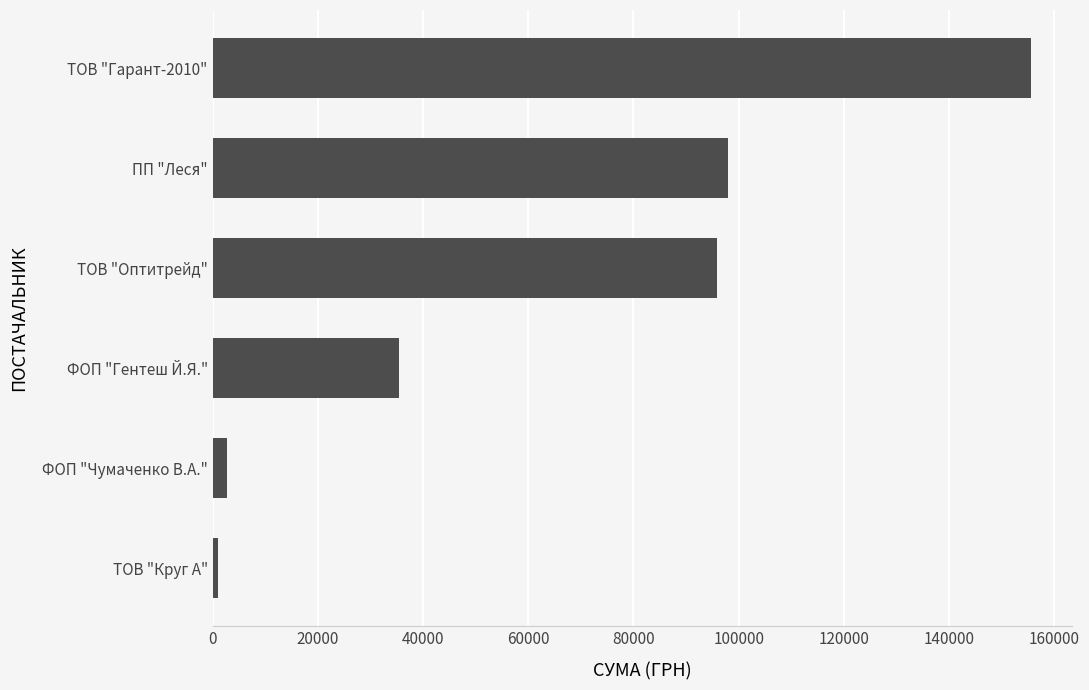

List the labels in order of value, smallest first.

ТОВ "Круг А", ФОП "Чумаченко В.А.", ФОП "Гентеш Й.Я.", ТОВ "Оптитрейд", ПП "Леся", ТОВ "Гарант-2010"